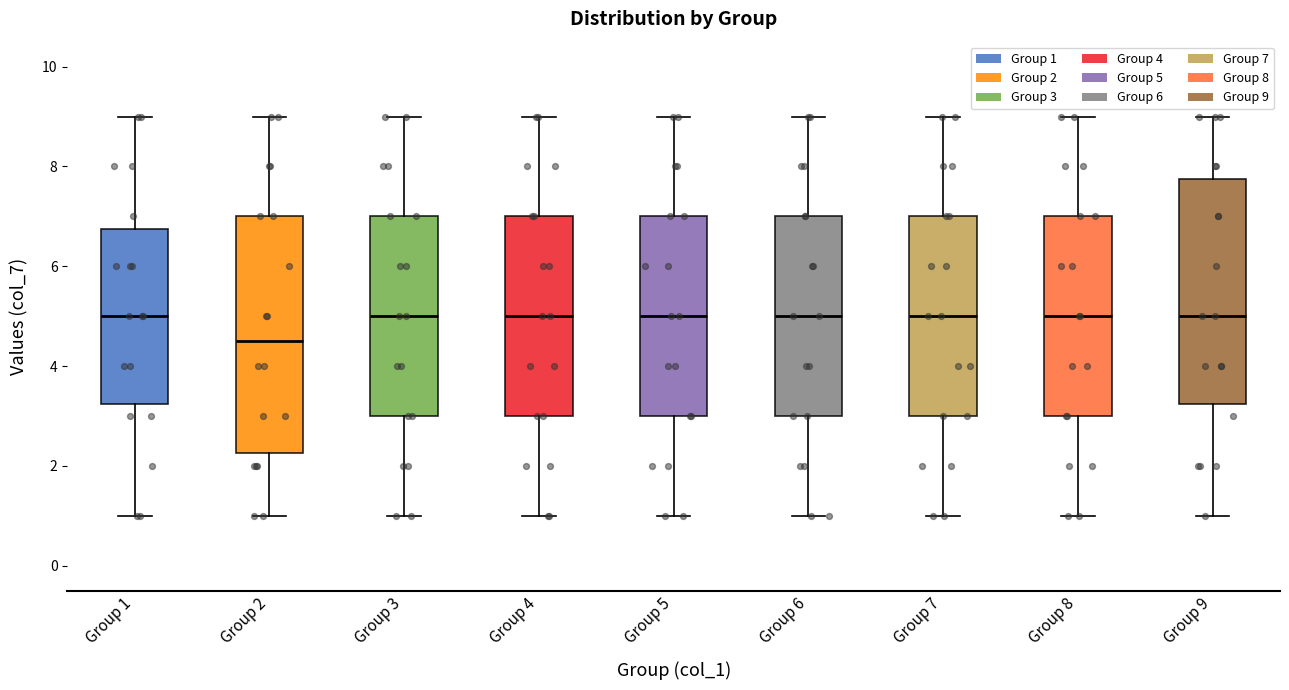

Reading left to right, read every box against the y-axis: the position of its median line, the range the box covers, and the ends of its whiskers. The values are not printed on the chart, so give them approximately, as read against the axis.

Group 1: median 5.0, box 3.2 to 6.8, whiskers 1.0 to 9.0
Group 2: median 4.6, box 2.2 to 7.0, whiskers 1.0 to 9.0
Group 3: median 5.0, box 3.0 to 7.0, whiskers 1.0 to 9.0
Group 4: median 5.0, box 3.0 to 7.0, whiskers 1.0 to 9.0
Group 5: median 5.0, box 3.0 to 7.0, whiskers 1.0 to 9.0
Group 6: median 5.0, box 3.0 to 7.0, whiskers 1.0 to 9.0
Group 7: median 5.0, box 3.0 to 7.0, whiskers 1.0 to 9.0
Group 8: median 5.0, box 3.0 to 7.0, whiskers 1.0 to 9.0
Group 9: median 5.0, box 3.2 to 7.8, whiskers 1.0 to 9.0